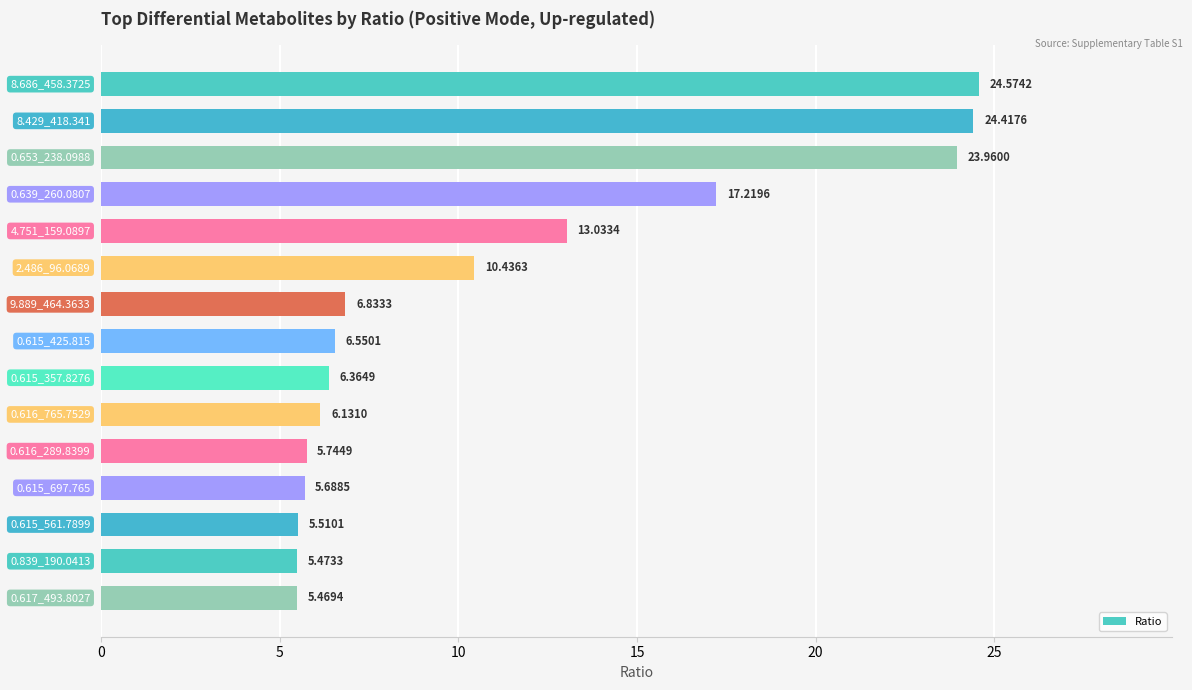

What is the sum of all values?

167.4